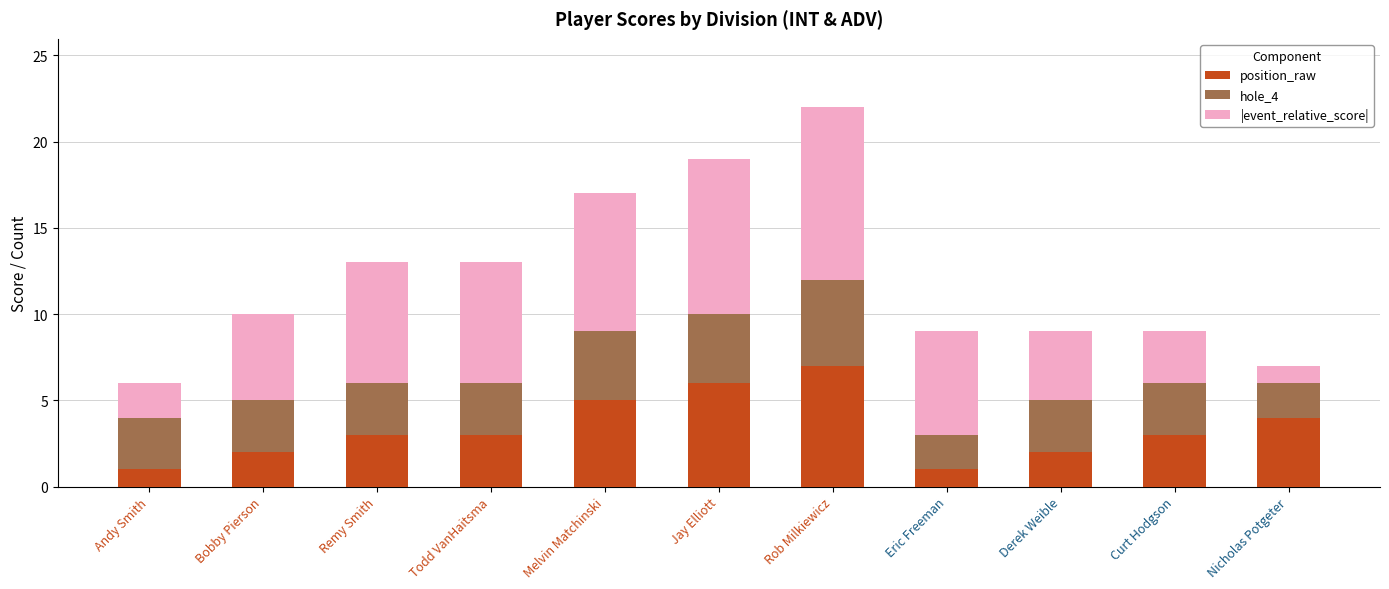

What are all the series names shown in the legend?

position_raw, hole_4, |event_relative_score|